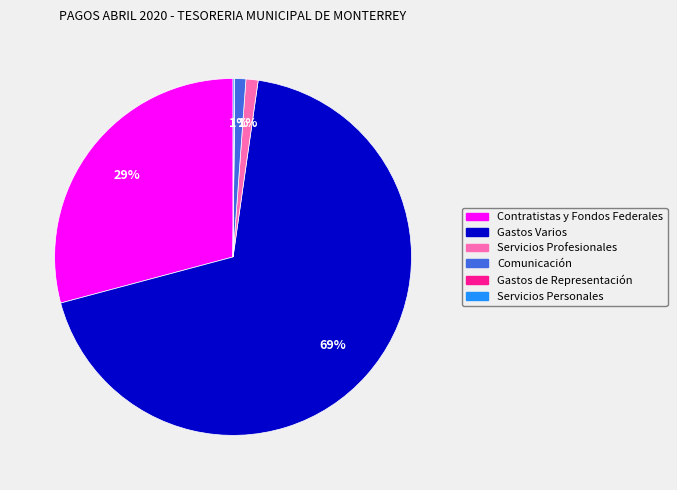

To the nearest percent, what is the average slice percentage?

17%